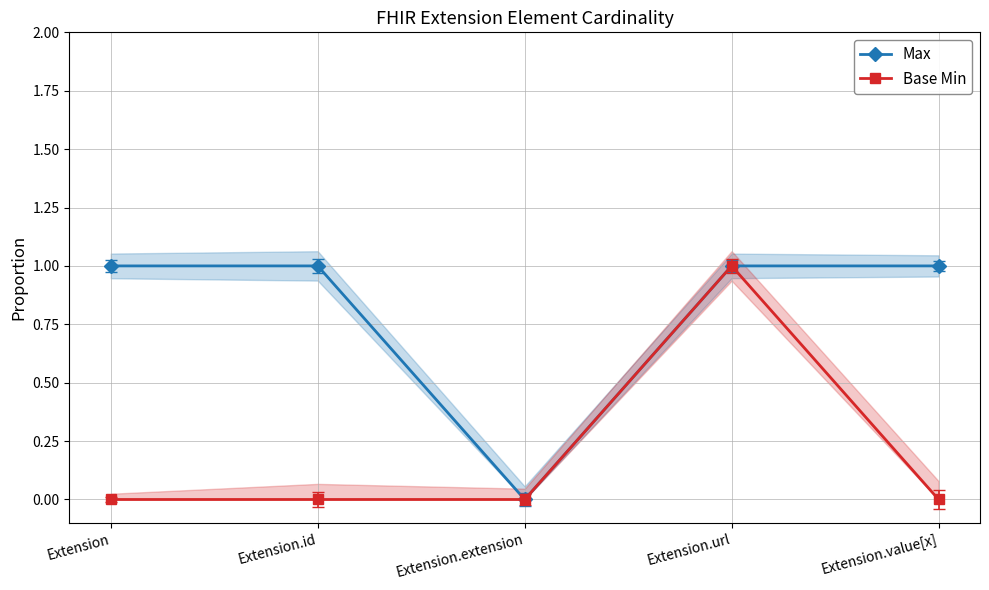

At which category does Max reach its first local valley?

Extension.extension